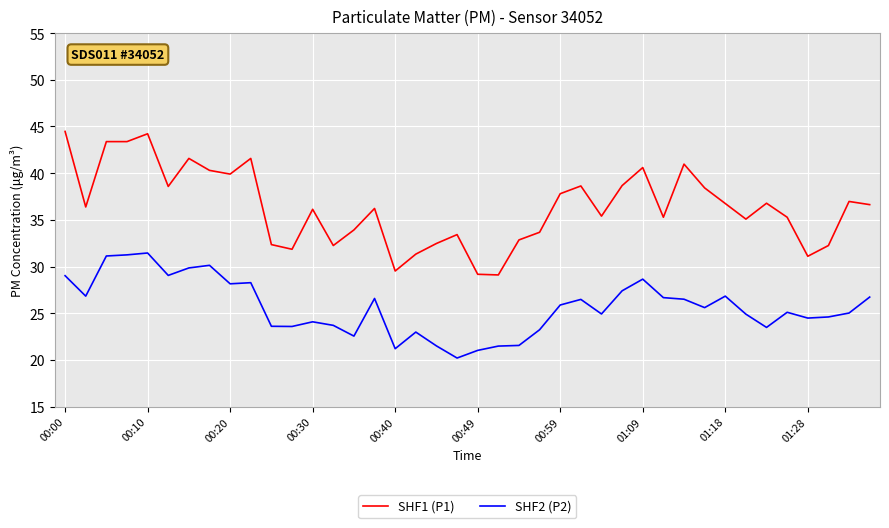

Rank the series by their maximum value, from lowest to highest.

SHF2 (P2), SHF1 (P1)